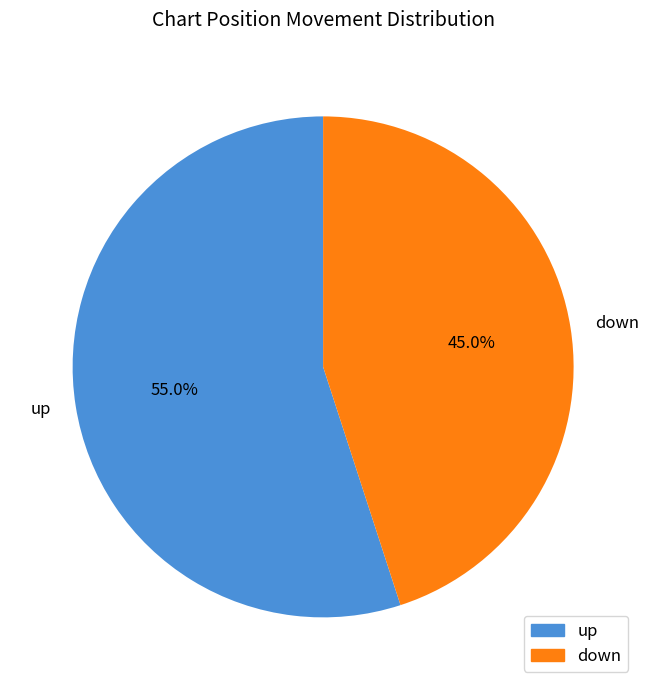

Is it true that up is 55% of the pie?

True